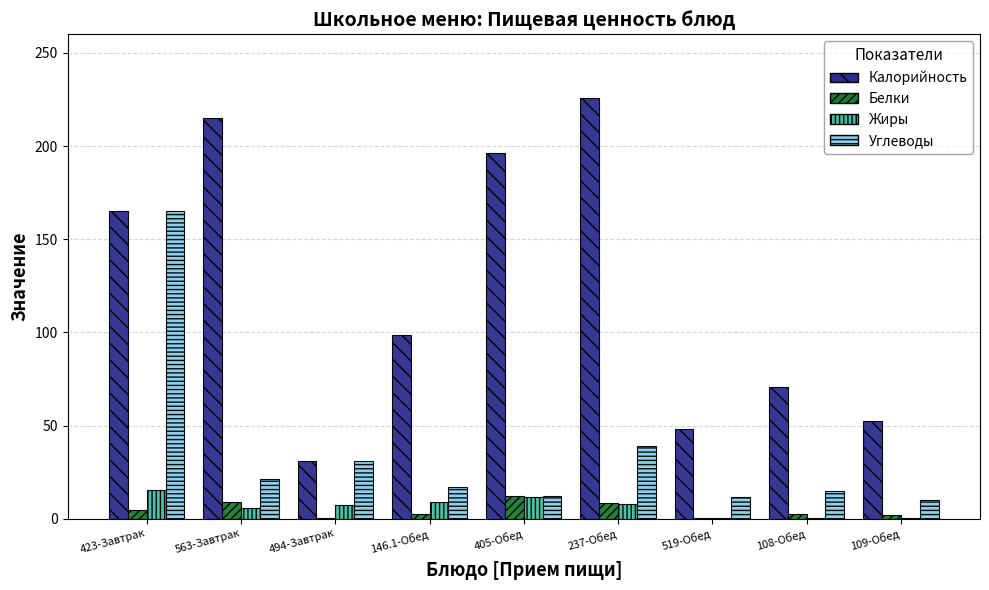

What is the sum of the Белки values at 405-Обед and 146.1-Обед?

14.5